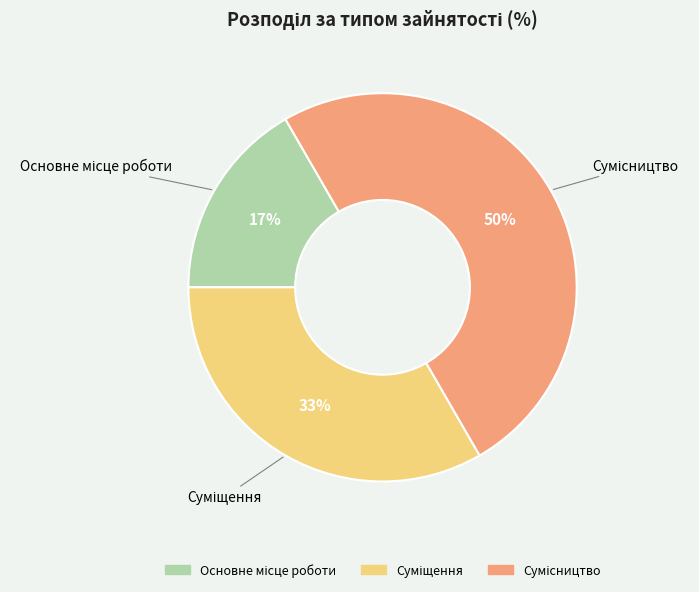

To the nearest percent, what is the average slice percentage?

33%